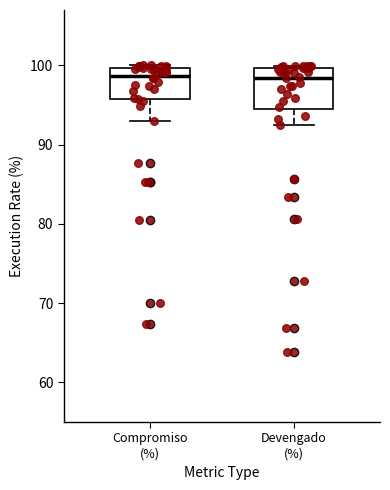

Reading left to right, transcribe this box plot: for each box, give where its median line is, the range the box spans, and where its two whiskers end, as read against the y-axis. The values are not printed on the chart, so give them approximately, as read against the axis.

Compromiso (%): median 99, box 96 to 100, whiskers 93 to 100
Devengado (%): median 98, box 94 to 100, whiskers 93 to 100